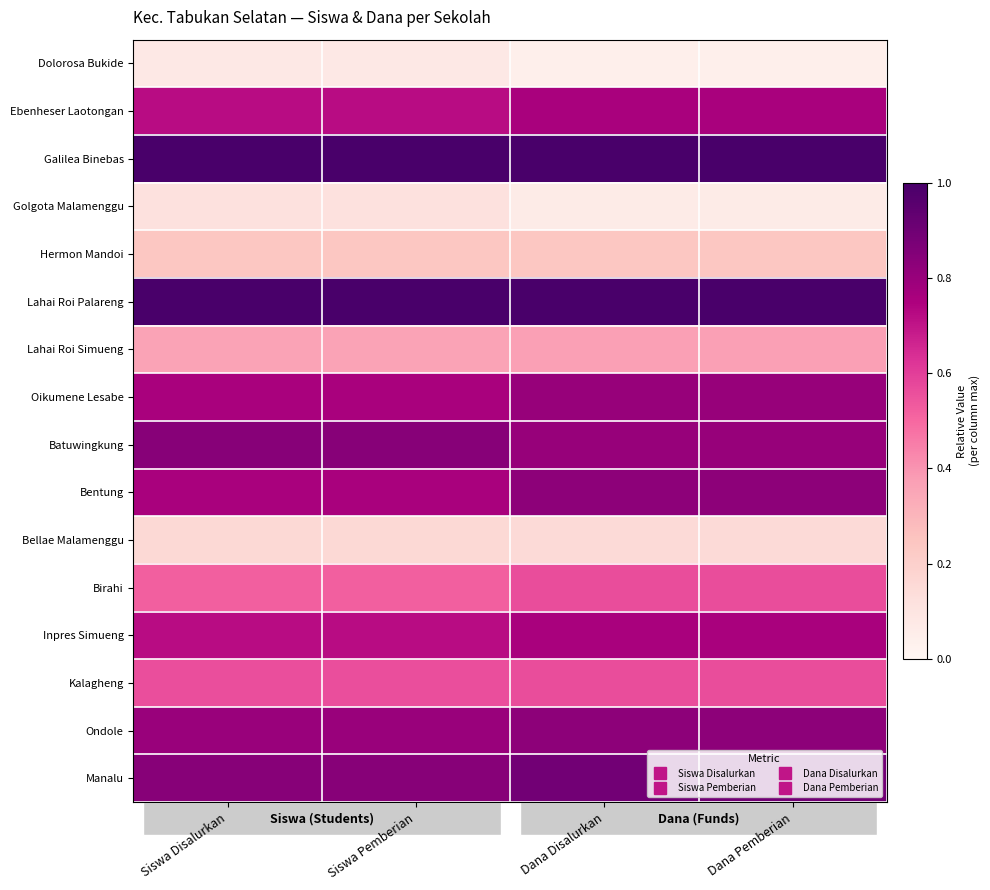

Rank the series at Siswa Pemberian from lowest to highest value.

Dolorosa Bukide, Golgota Malamenggu, Bellae Malamenggu, Hermon Mandoi, Lahai Roi Simueng, Birahi, Kalagheng, Ebenheser Laotongan, Inpres Simueng, Oikumene Lesabe, Bentung, Ondole, Batuwingkung, Manalu, Galilea Binebas, Lahai Roi Palareng